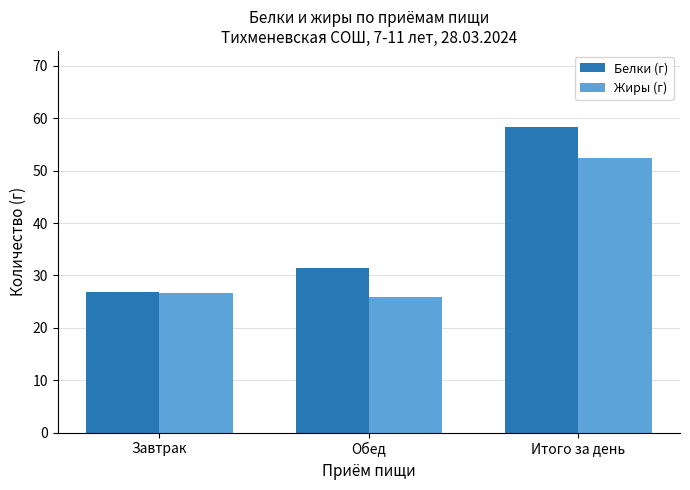

Which series has the widest spread of values?

Белки (г)